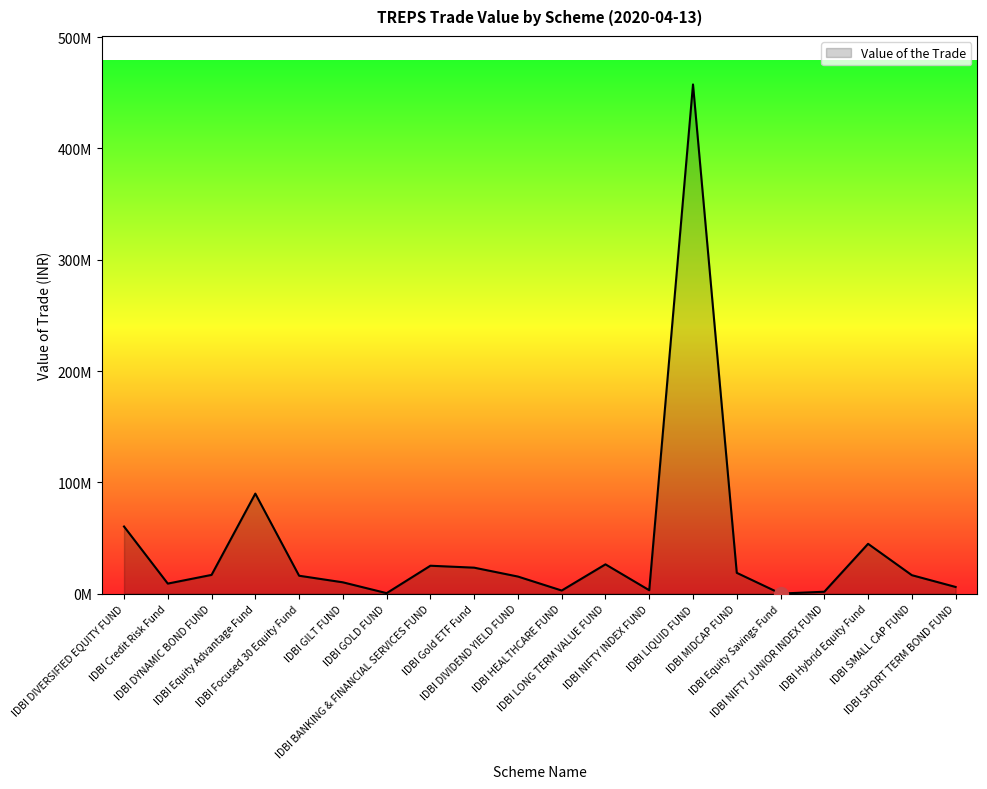

Where is the data nearest to the value 228769365?

IDBI Equity Advantage Fund